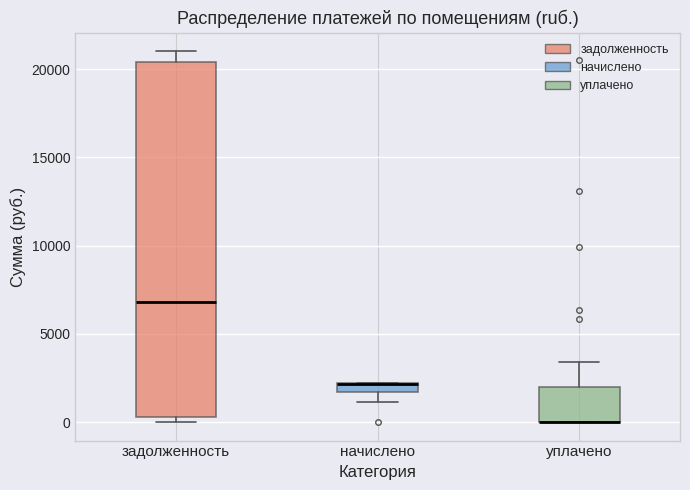

Which box is the tallest, from its lower edge to its upper edge?

задолженность